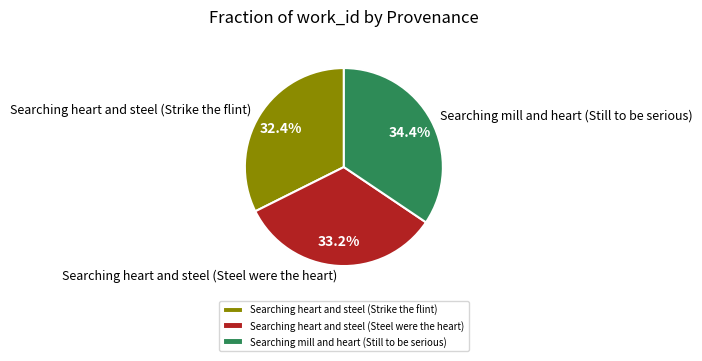

The Searching heart and steel (Steel were the heart) slice represents 33% of the pie. True or false?

True